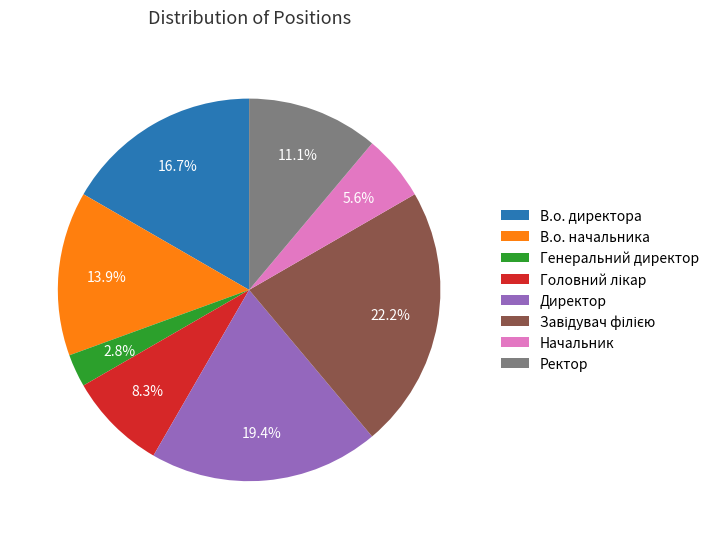

What percentage do В.о. директора and Директор together represent?

36.1%